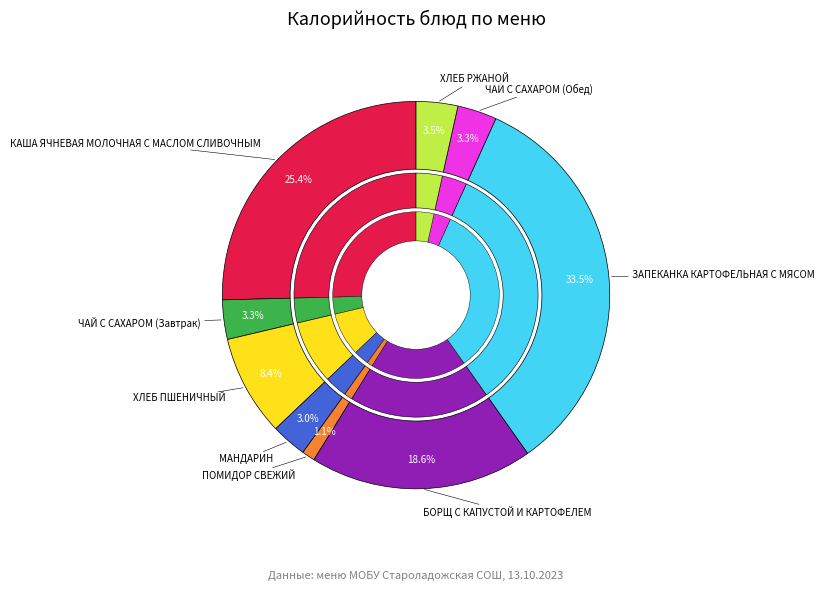

Is there any slice that represents more than half of the pie?

No